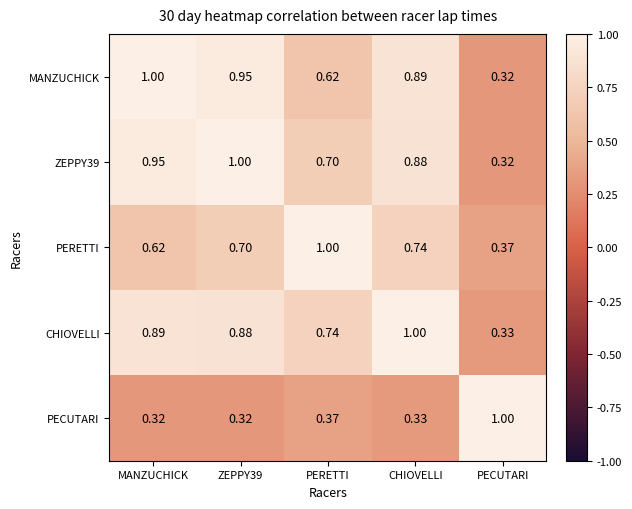

At which label does CHIOVELLI reach its peak?

CHIOVELLI